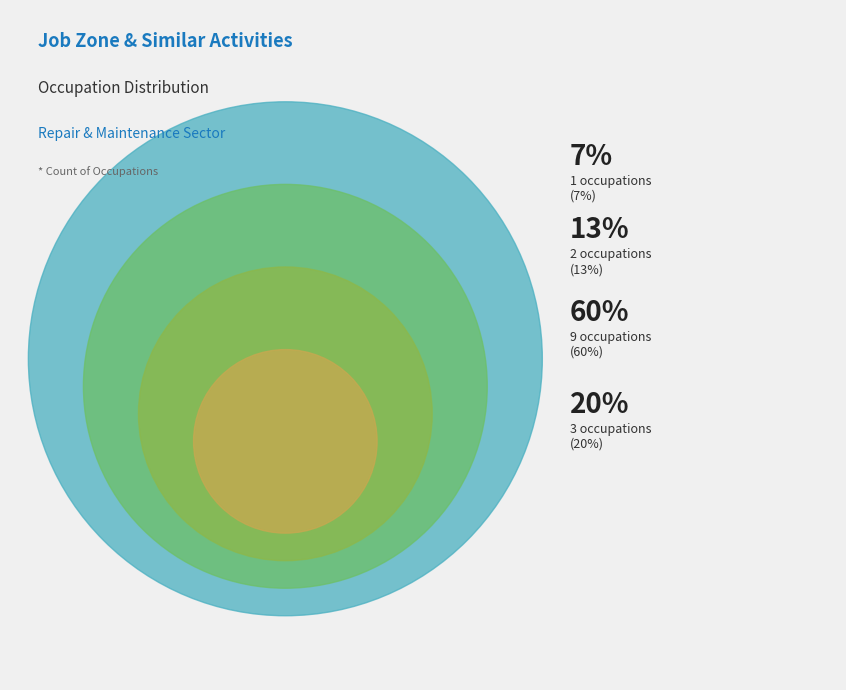

Which category has the smallest portion of the pie?

1